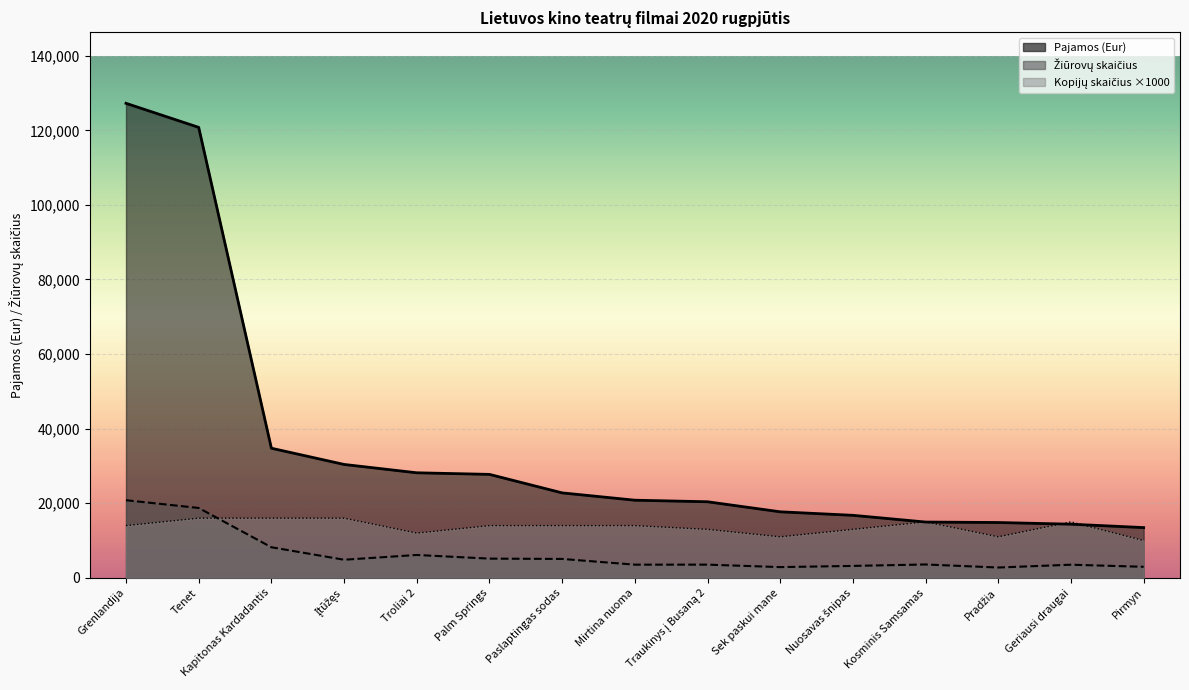

The Žiūrovų skaičius series shows 2763.0 at Pradžia. True or false?

True